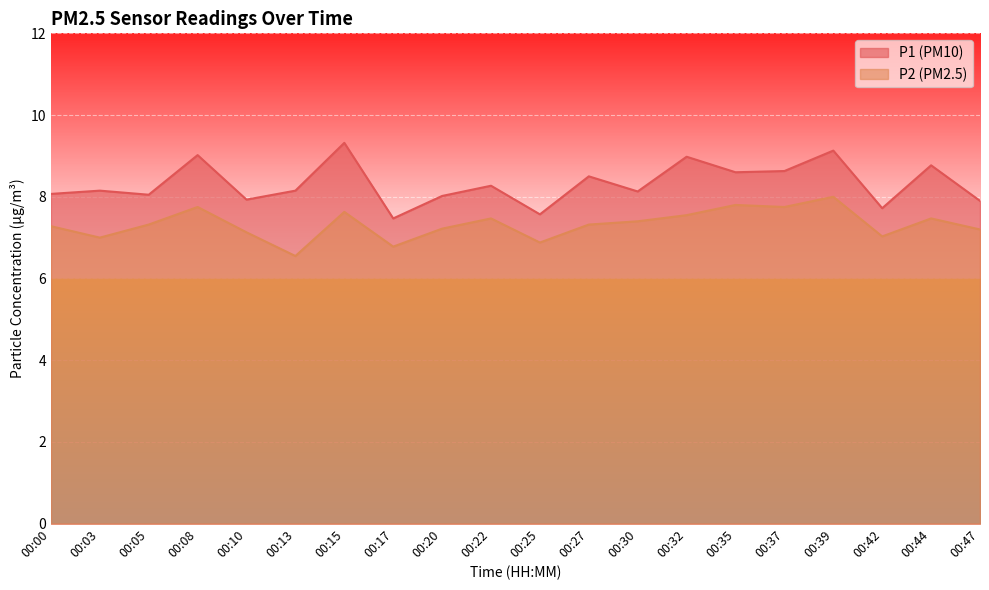

What is the greatest value displayed?

9.3